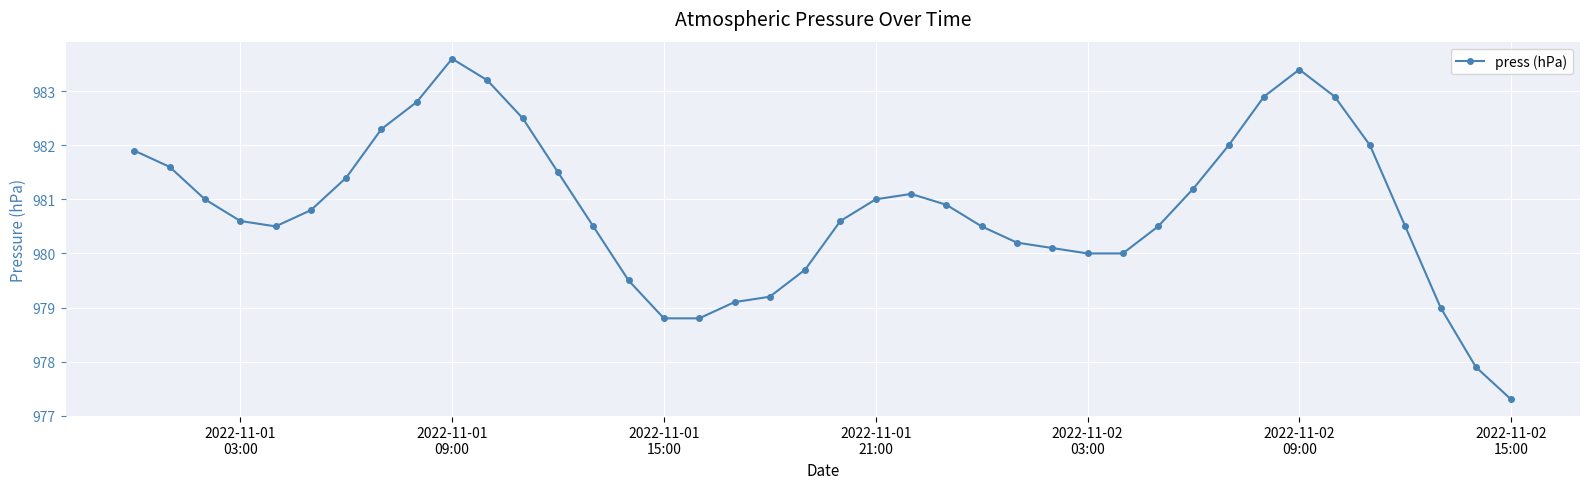

Reading left to right, extract all data points from this chart.

981.9	981.6	981.0	980.6	980.5	980.8	981.4	982.3	982.8	983.6	983.2	982.5	981.5	980.5	979.5	978.8	978.8	979.1	979.2	979.7	980.6	981.0	981.1	980.9	980.5	980.2	980.1	980.0	980.0	980.5	981.2	982.0	982.9	983.4	982.9	982.0	980.5	979.0	977.9	977.3